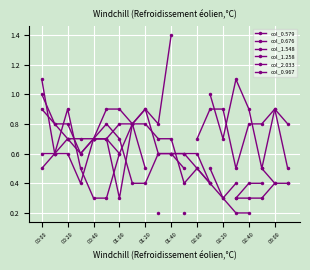

Where does the col_1.548 series first go above 0?

00:20